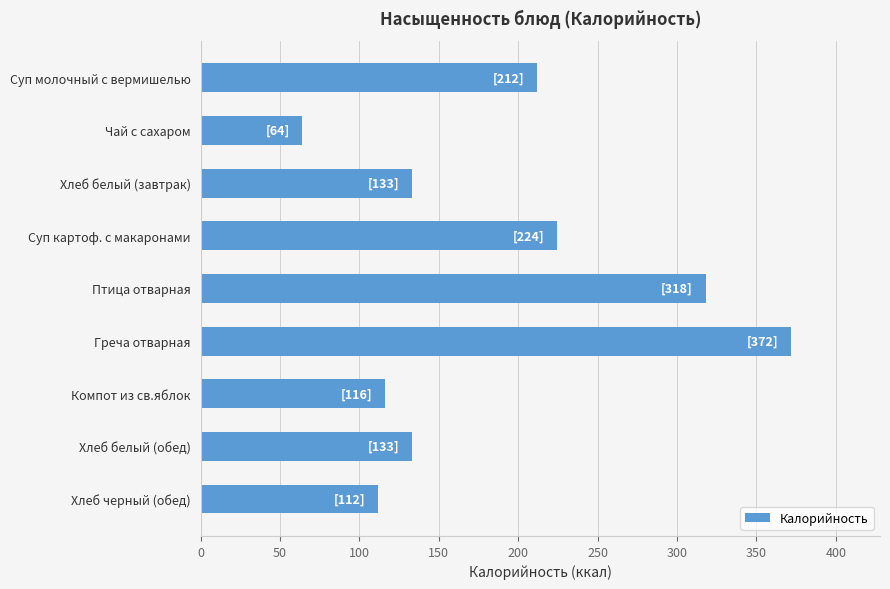

What is the sum of the values at Птица отварная and Греча отварная?

690.0